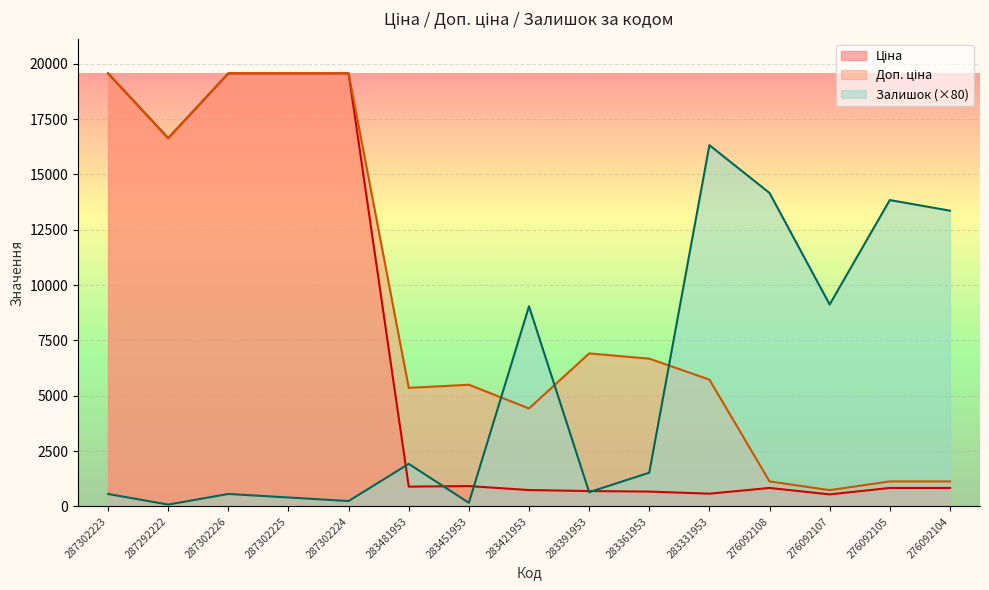

Where is the first local minimum for Залишок?

287292222